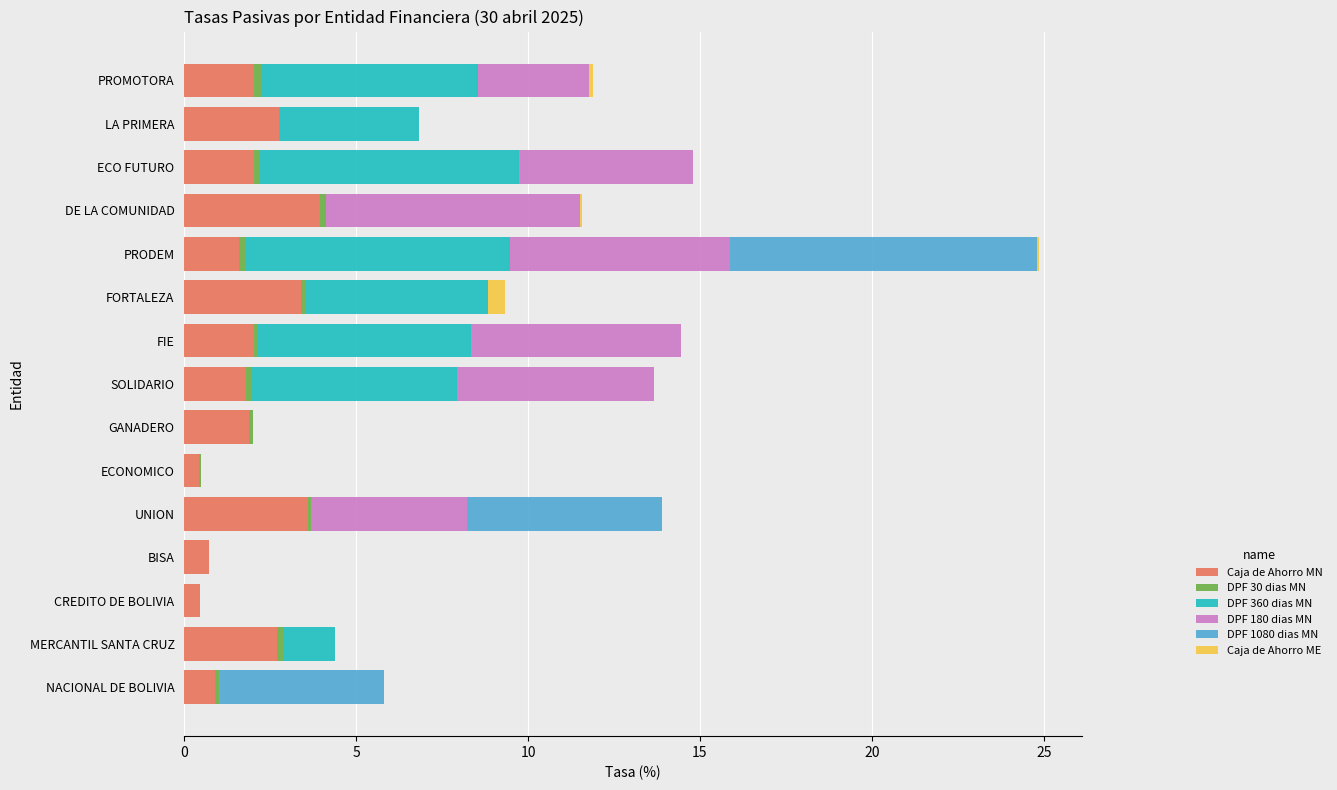

What is the sum of all Caja de Ahorro MN values?

30.2